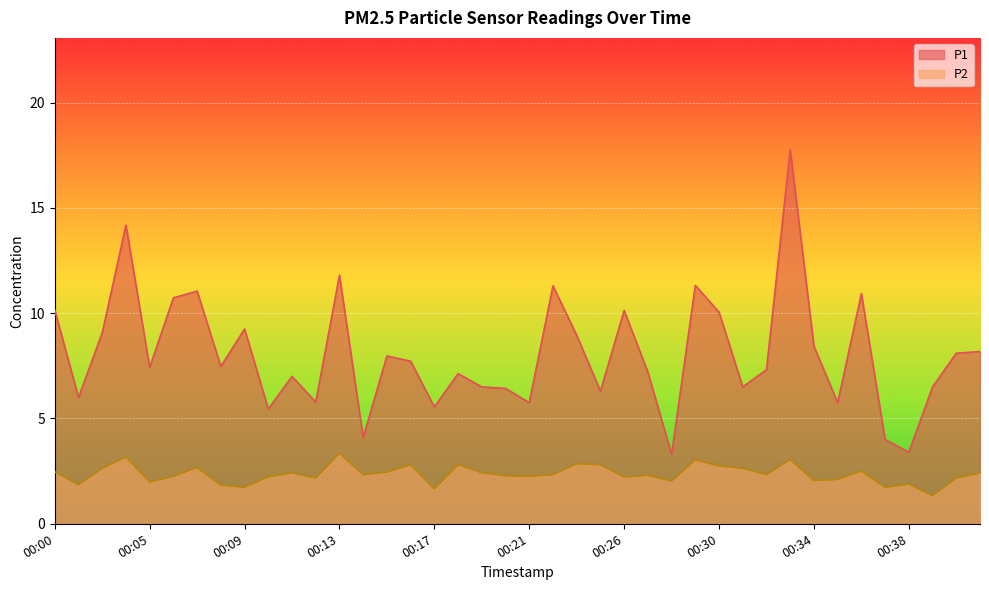

Which series has the largest range (max minus min)?

P1